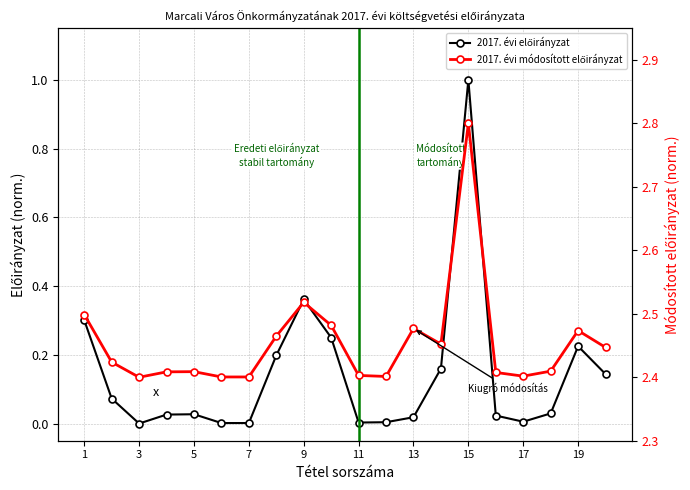

What are all the series names shown in the legend?

2017. évi előirányzat, 2017. évi módosított előirányzat